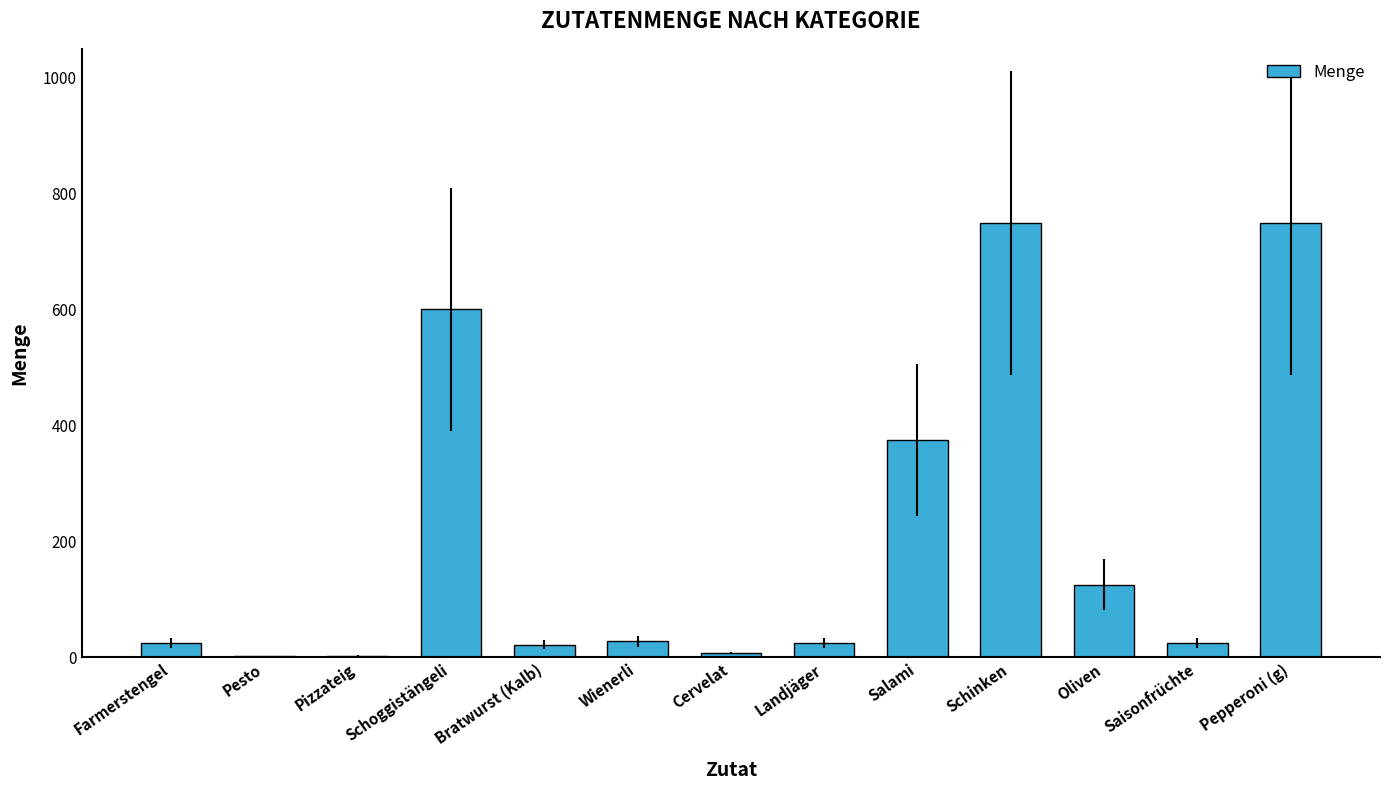

What is the maximum value shown in the chart?

750.0